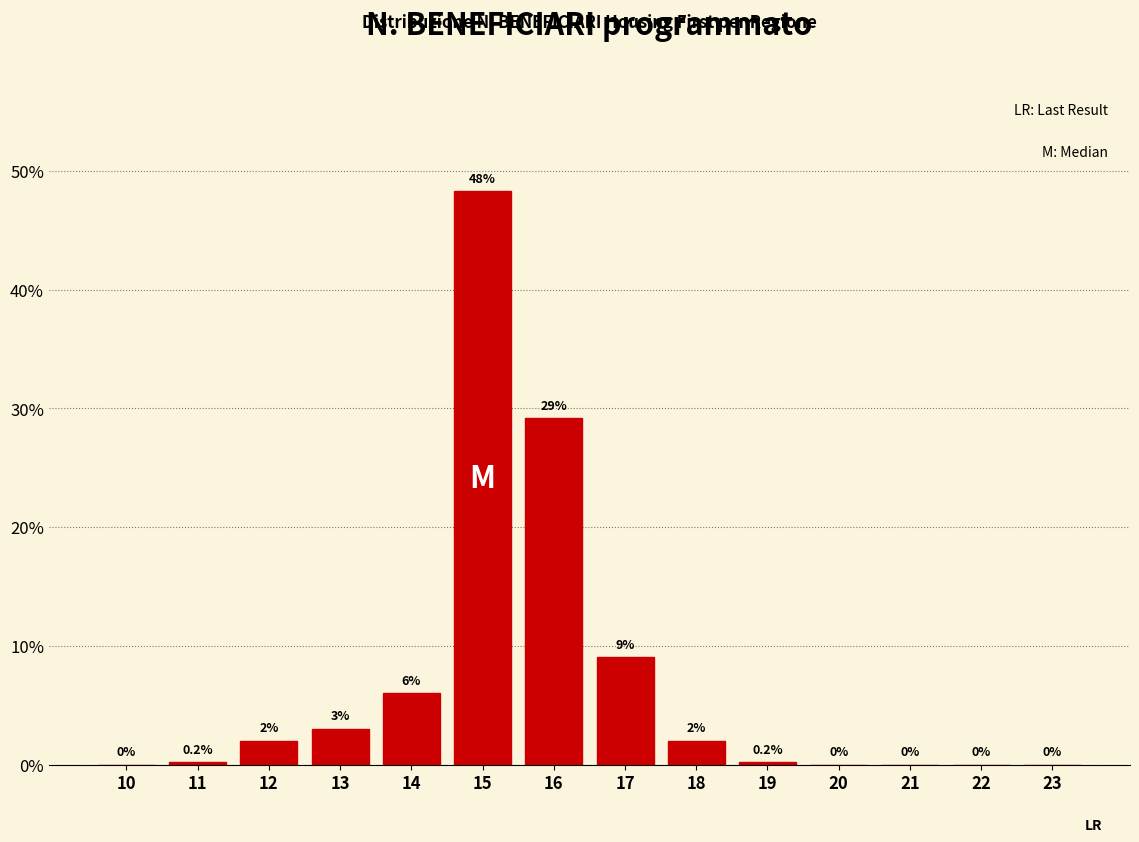

Which label corresponds to the largest value in the chart?

15